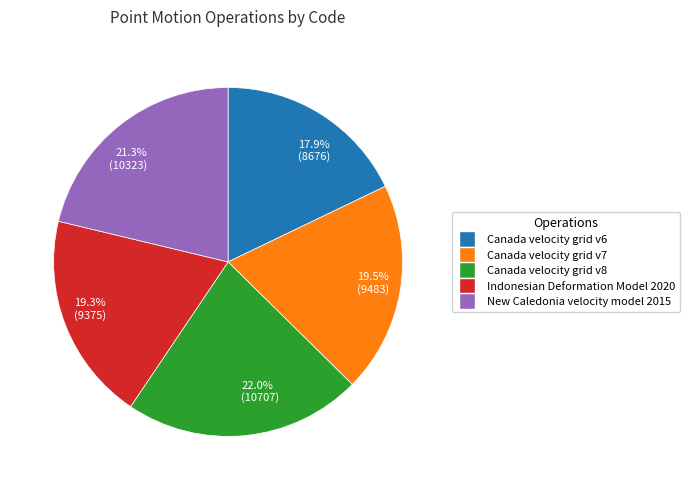

Approximately how many times larger is the value at 21.3% (10323) compared to 19.5% (9483)?

1.1